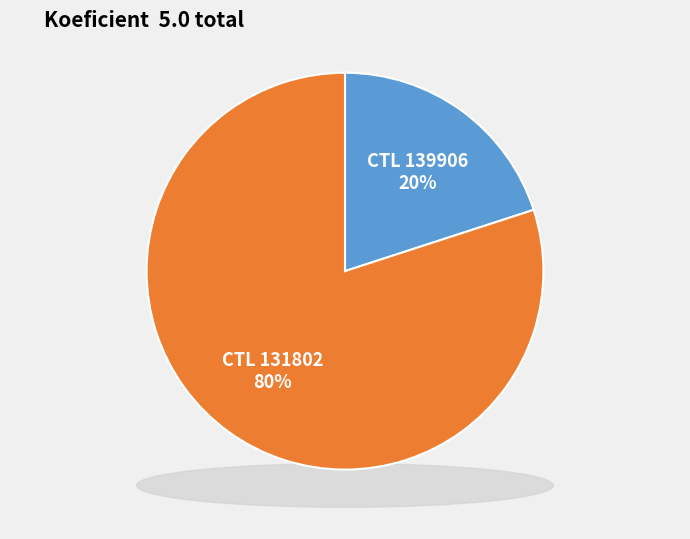

Count the number of slices in the pie.

2